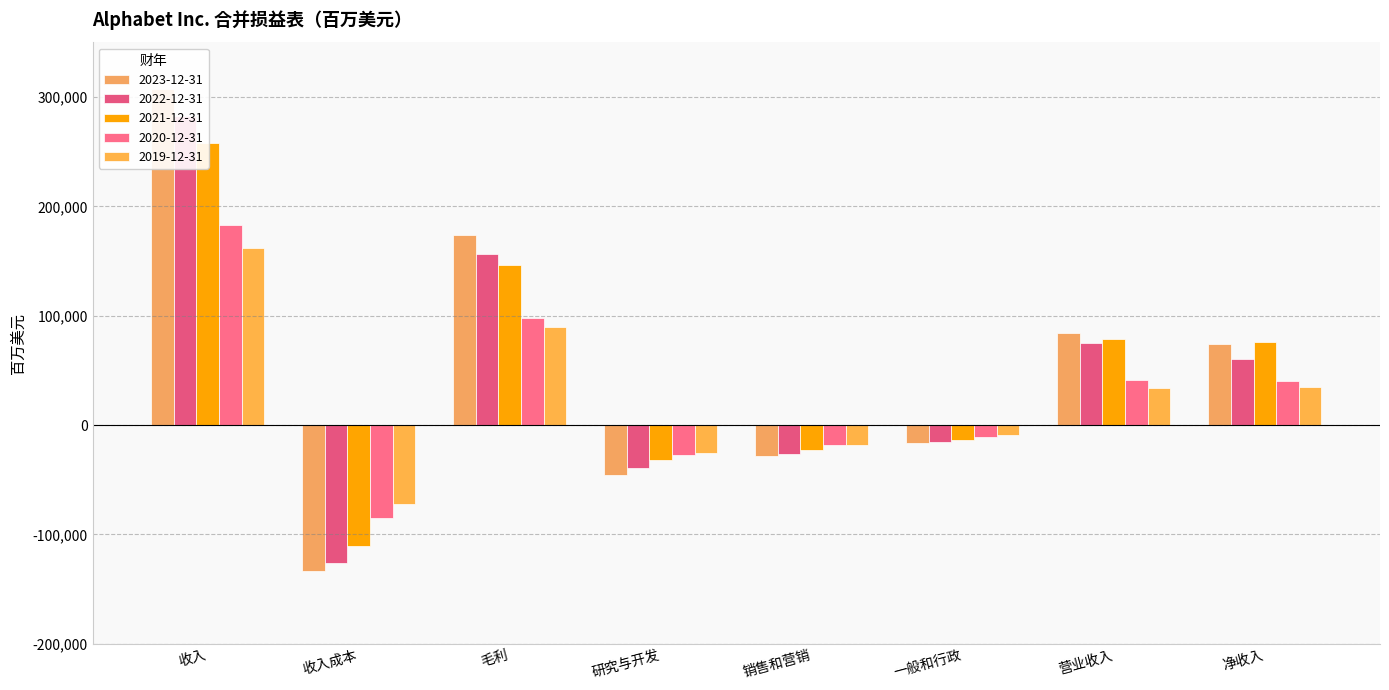

Where is 2019-12-31 nearest to the value 44980?

净收入